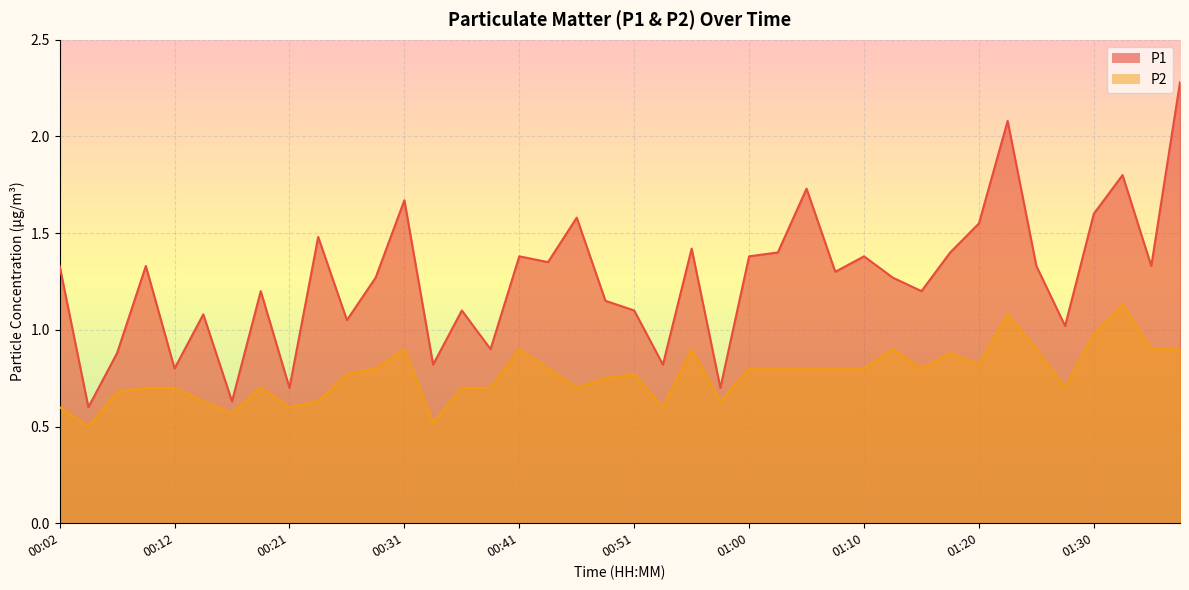

Reading left to right, list all the values displayed in this chart.

P1: 00:02=1.3	00:04=0.6	00:07=0.9	00:09=1.3	00:12=0.8	00:14=1.1	00:16=0.6	00:19=1.2	00:21=0.7	00:24=1.5	00:26=1.1	00:29=1.3	00:31=1.7	00:33=0.8	00:36=1.1	00:38=0.9	00:41=1.4	00:43=1.4	00:46=1.6	00:48=1.1	00:51=1.1	00:53=0.8	00:55=1.4	00:58=0.7	01:00=1.4	01:03=1.4	01:05=1.7	01:08=1.3	01:10=1.4	01:13=1.3	01:15=1.2	01:17=1.4	01:20=1.6	01:22=2.1	01:25=1.3	01:27=1.0	01:30=1.6	01:32=1.8	01:35=1.3	01:37=2.3
P2: 00:02=0.6	00:04=0.5	00:07=0.7	00:09=0.7	00:12=0.7	00:14=0.6	00:16=0.6	00:19=0.7	00:21=0.6	00:24=0.6	00:26=0.8	00:29=0.8	00:31=0.9	00:33=0.5	00:36=0.7	00:38=0.7	00:41=0.9	00:43=0.8	00:46=0.7	00:48=0.8	00:51=0.8	00:53=0.6	00:55=0.9	00:58=0.6	01:00=0.8	01:03=0.8	01:05=0.8	01:08=0.8	01:10=0.8	01:13=0.9	01:15=0.8	01:17=0.9	01:20=0.8	01:22=1.1	01:25=0.9	01:27=0.7	01:30=1.0	01:32=1.1	01:35=0.9	01:37=0.9